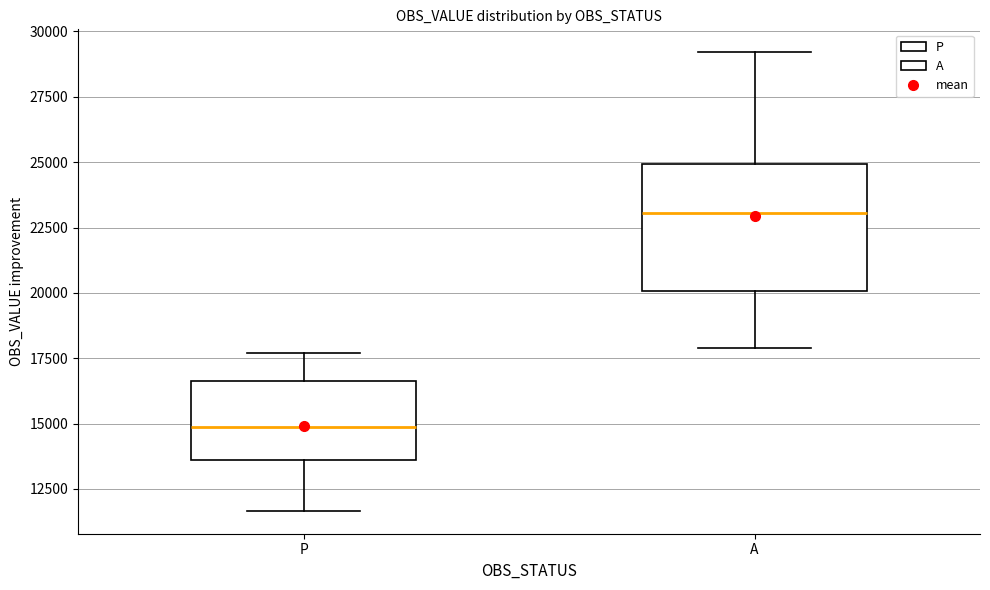

Which box's median line is the lowest?

P